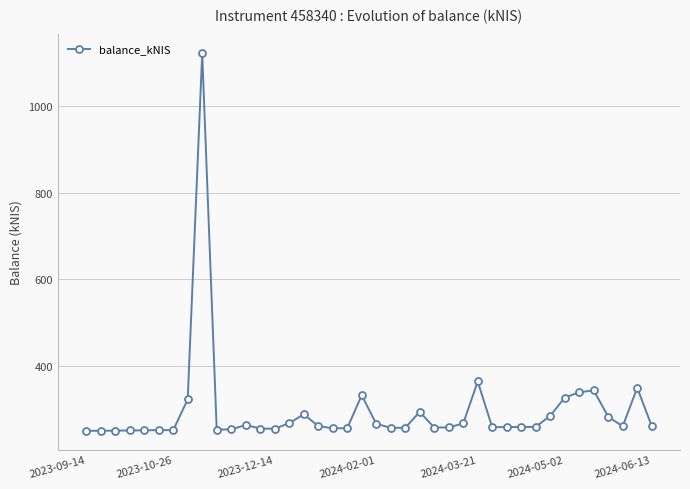

True or false: the data has more than 0 interior local peaks.

True